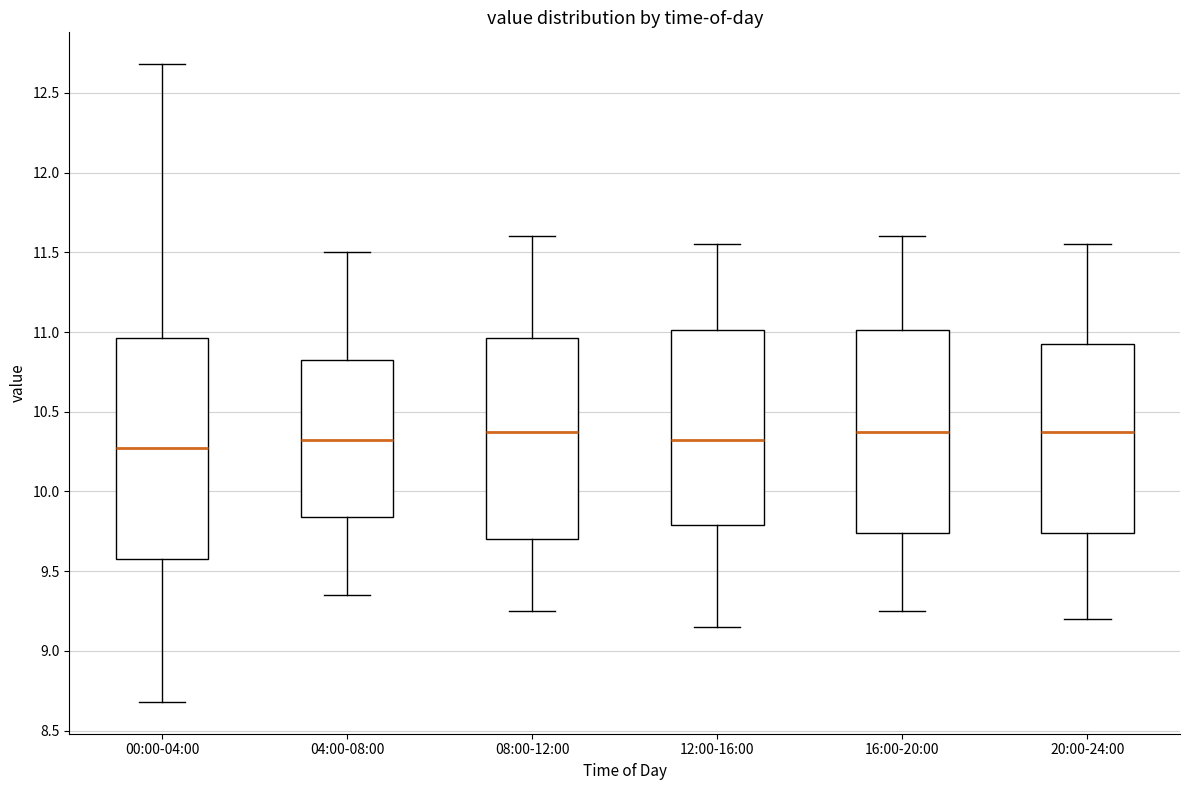

Where is the lower edge of the box for 12:00-16:00 on the y-axis? The values are not printed on the chart, so give them approximately, as read against the axis.

9.80